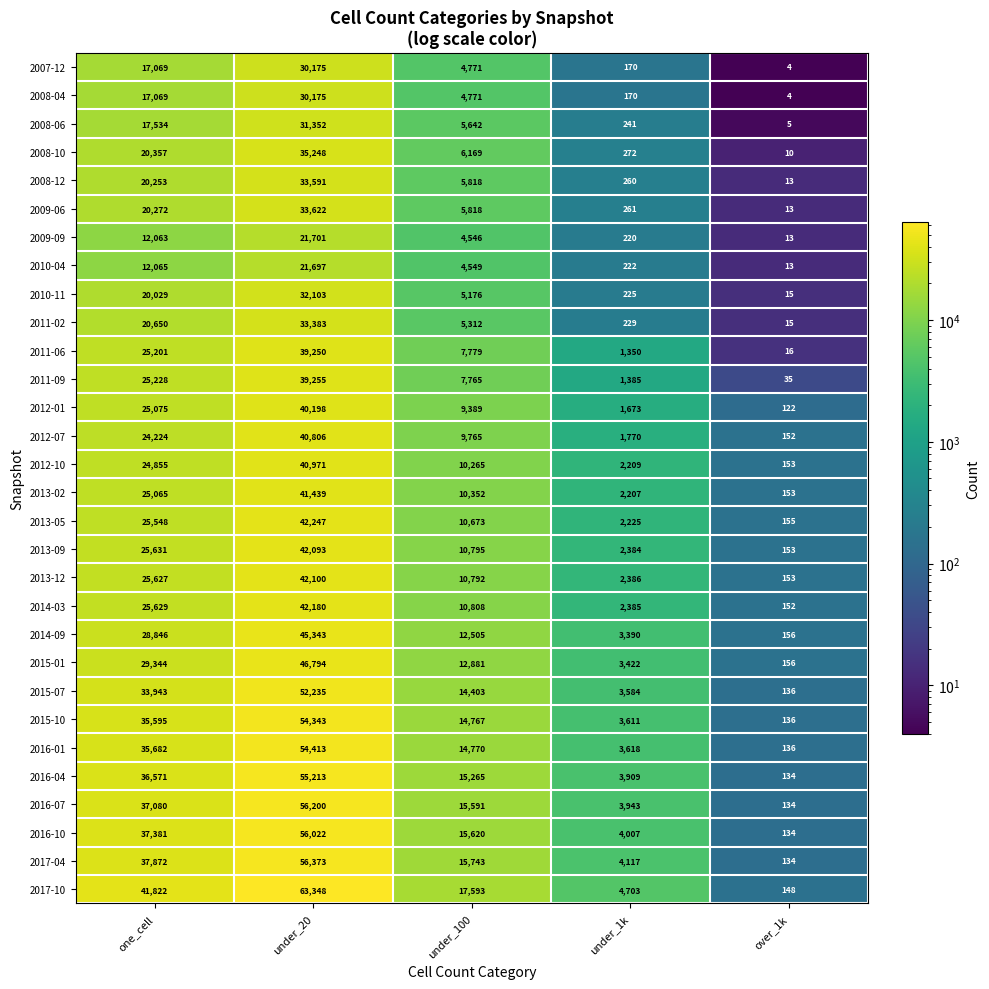

The value of 2015-01 at under_20 is 69420. True or false?

False